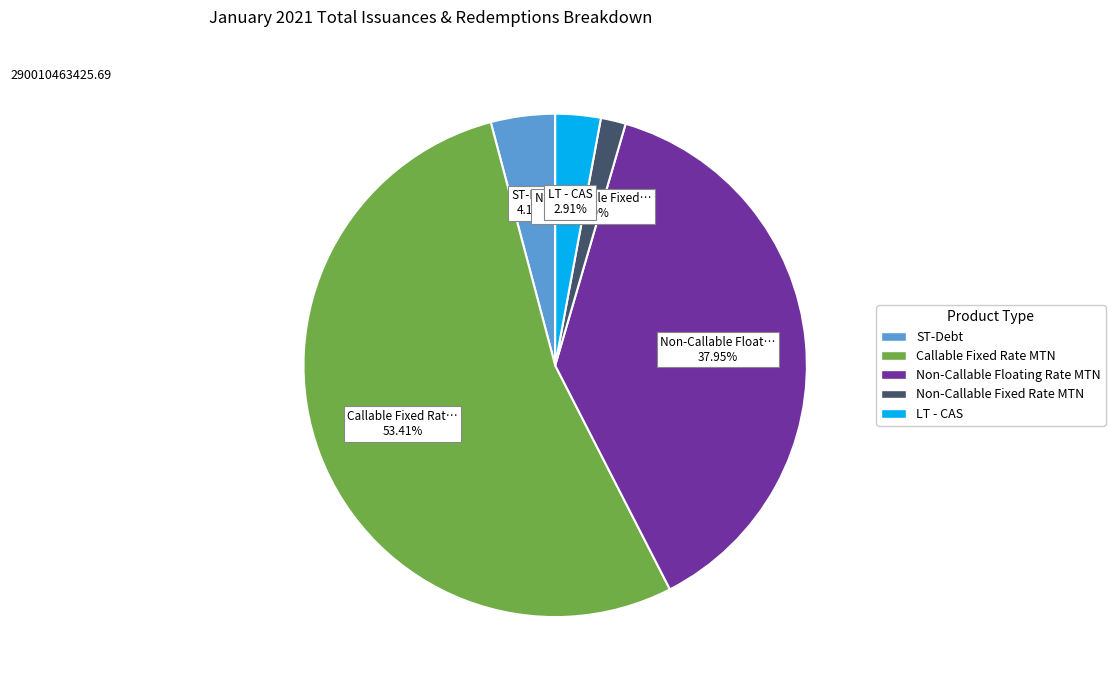

Does any single category account for the majority?

Yes